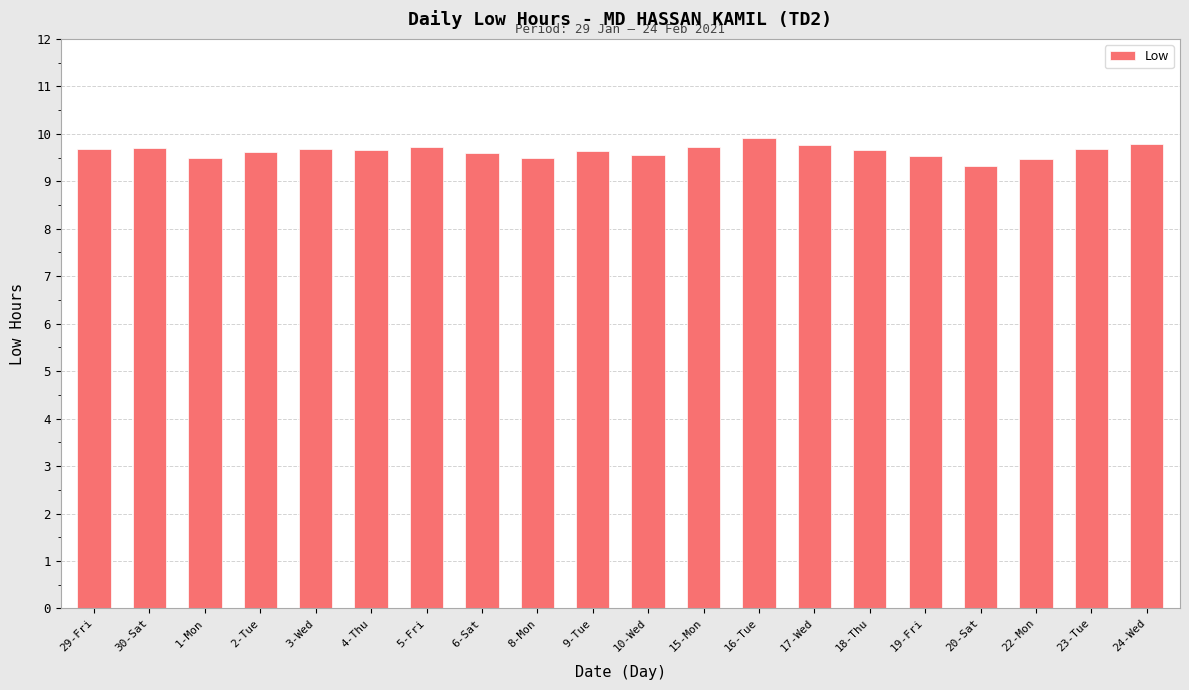

What is the difference between the second highest and minimum values?

0.5